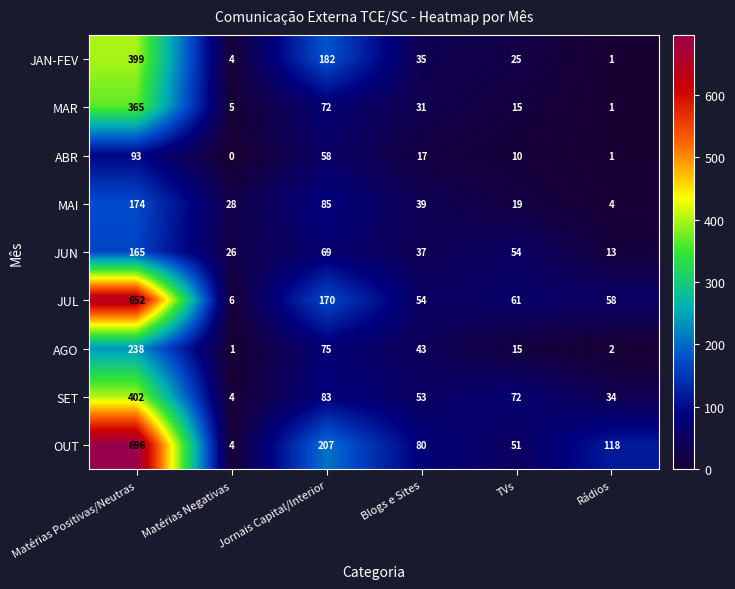

What is the sum of the ABR values at Rádios and Matérias Positivas/Neutras?

94